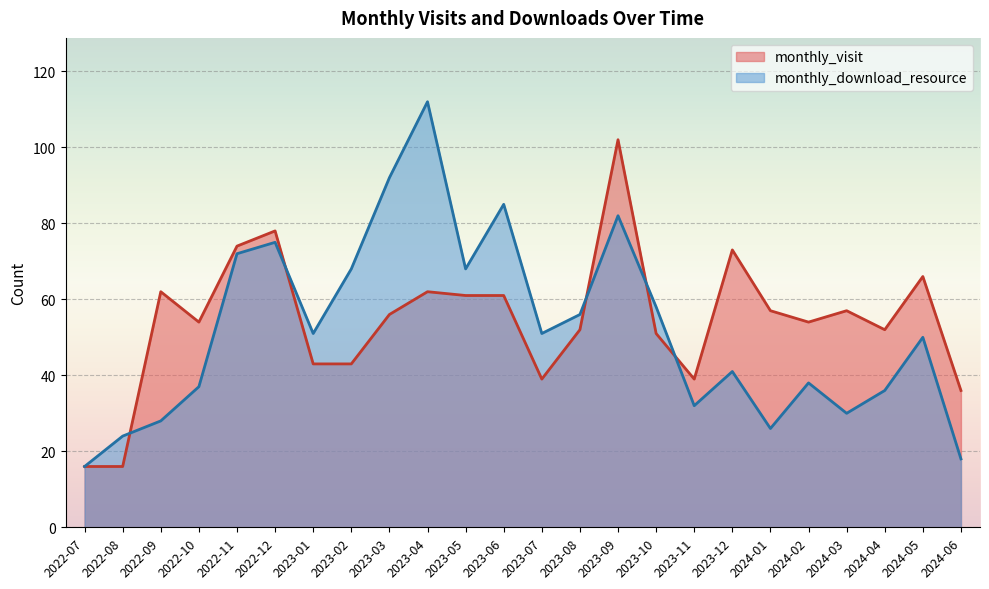

How many times do monthly_visit and monthly_download_resource cross each other?

5